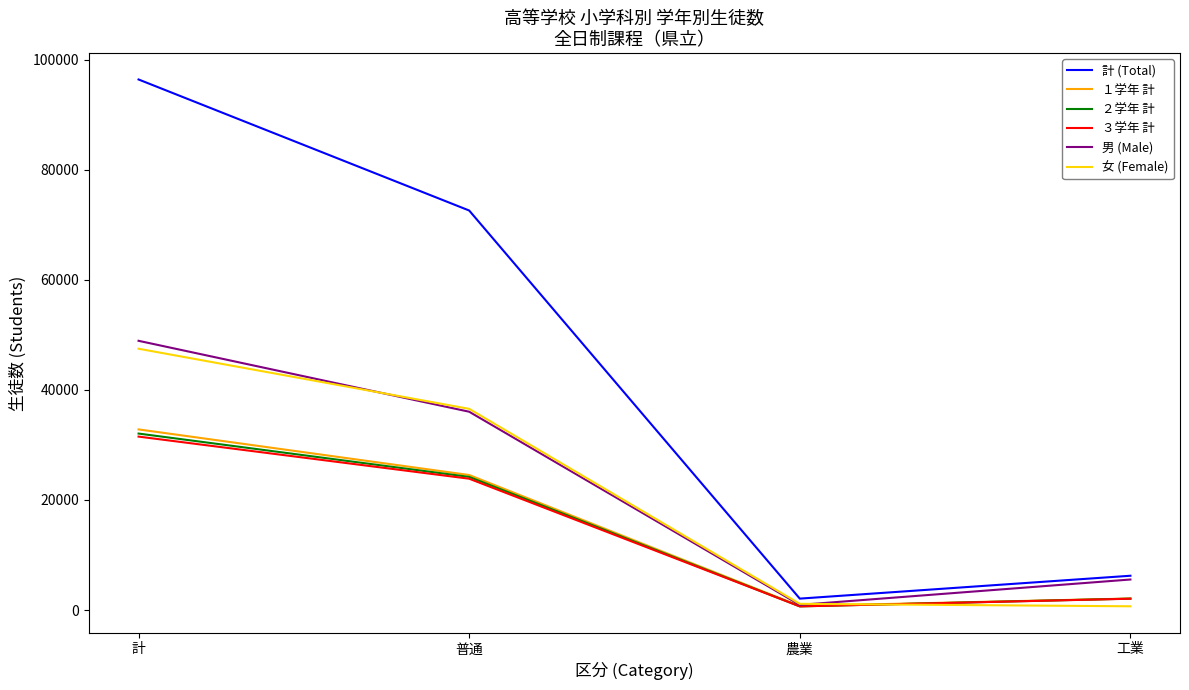

What position from the left is 農業?

3